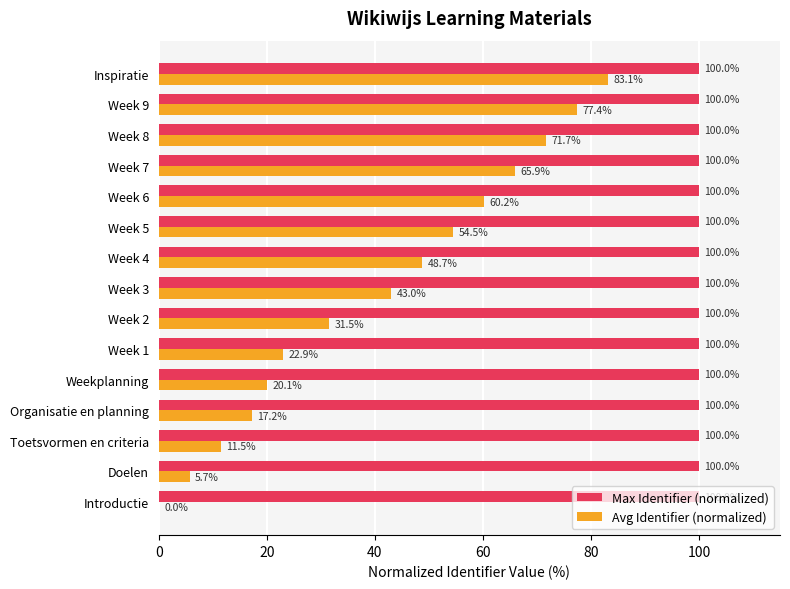

What are all the series names shown in the legend?

Max Identifier (normalized), Avg Identifier (normalized)